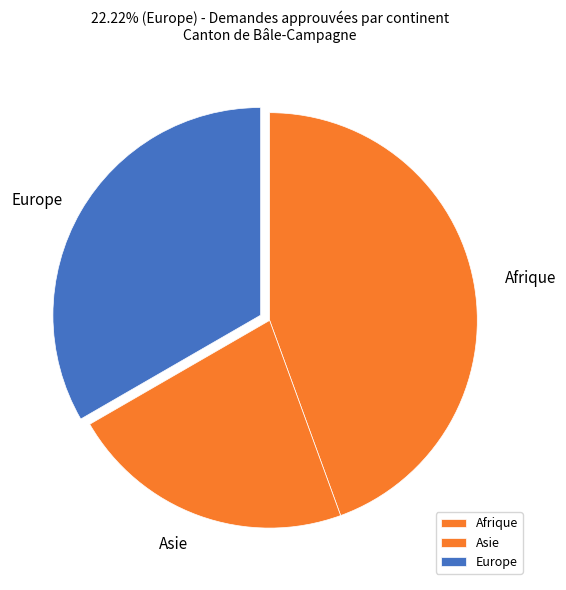

Does Afrique account for over 50% of the chart?

No